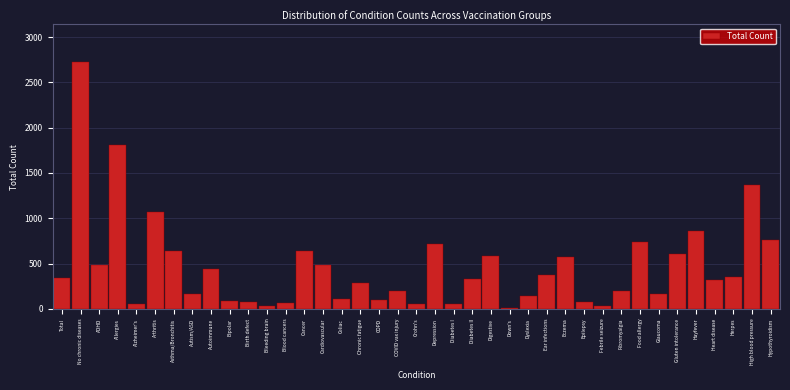

What is the maximum value shown in the chart?

2729